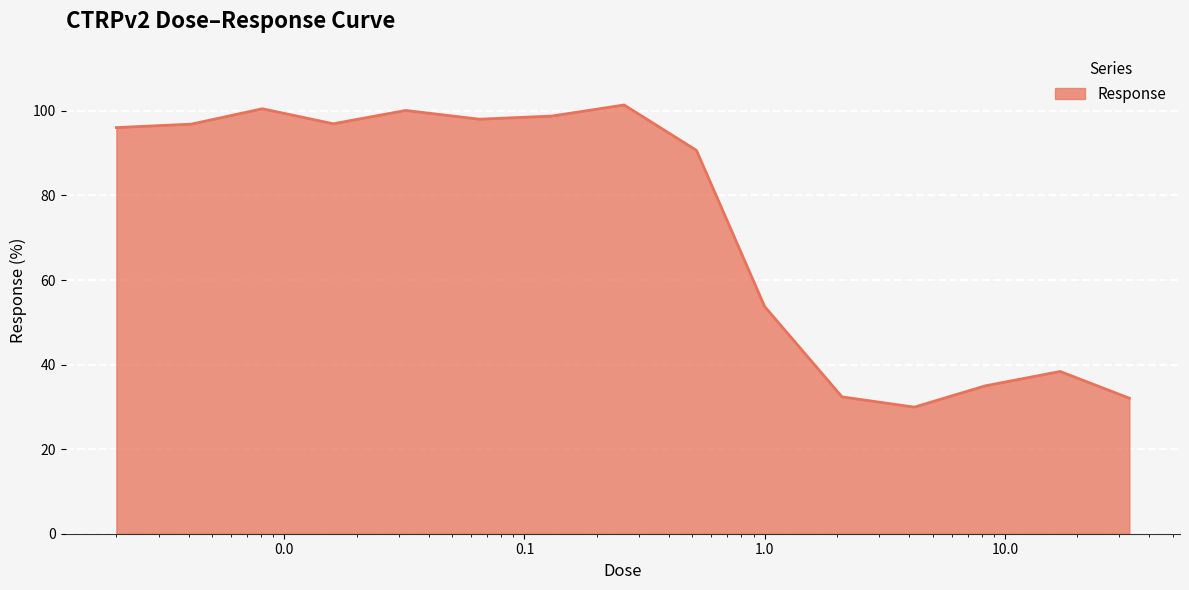

What is the smallest value displayed?

29.9